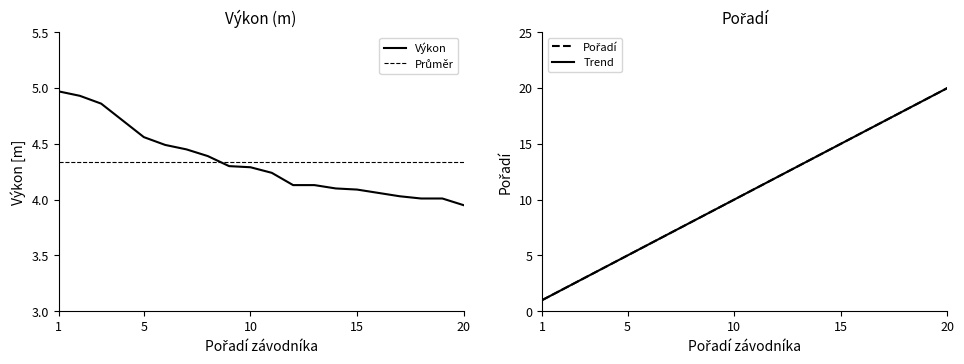

Rank the categories by Výkon value from lowest to highest.

20, 18, 19, 17, 16, 15, 14, 12, 13, 11, 10, 9, 8, 7, 6, 5, 4, 3, 2, 1